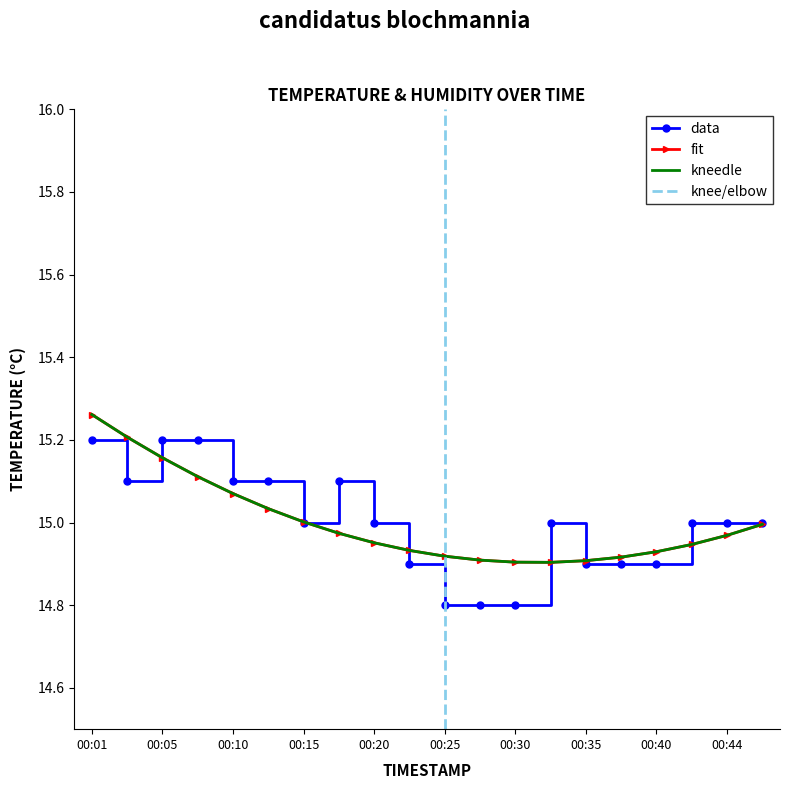

Rank the categories by value from highest to lowest.

00:01, 00:05, 00:08, 00:03, 00:10, 00:13, 00:18, 00:15, 00:20, 00:32, 00:42, 00:44, 00:47, 00:23, 00:35, 00:37, 00:40, 00:25, 00:27, 00:30